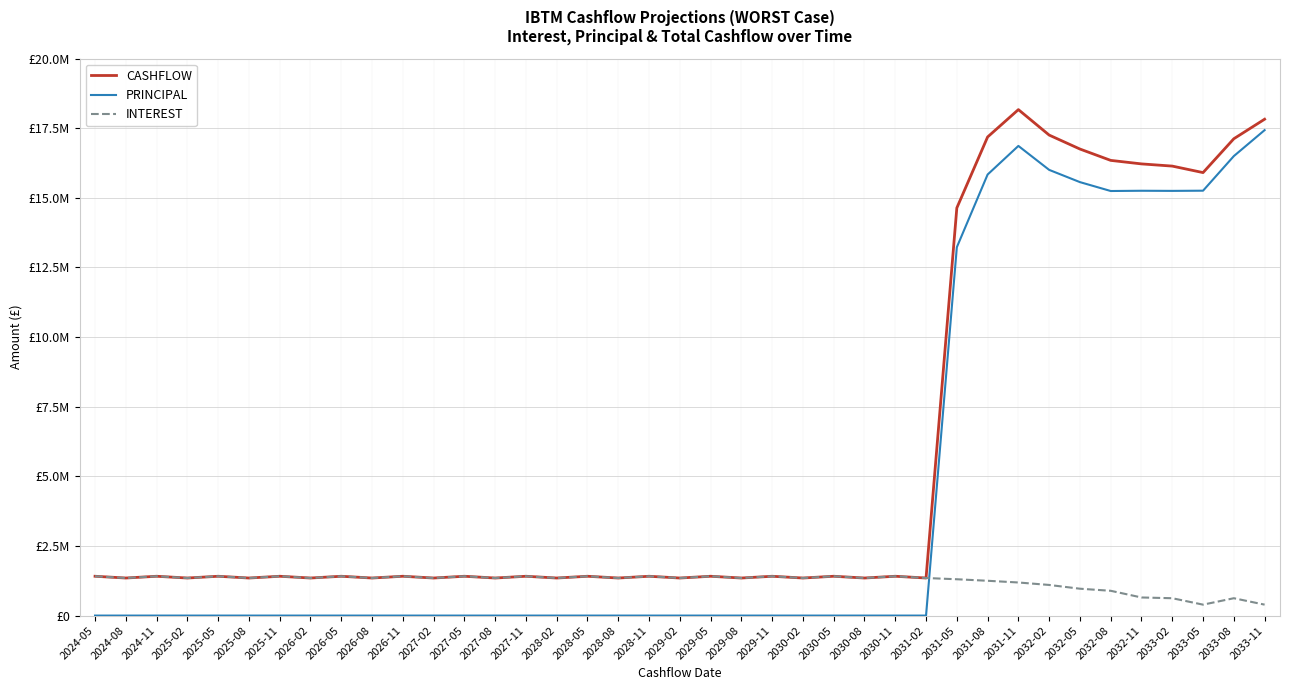

At how many categories does at least one series exceed 7707098?

11